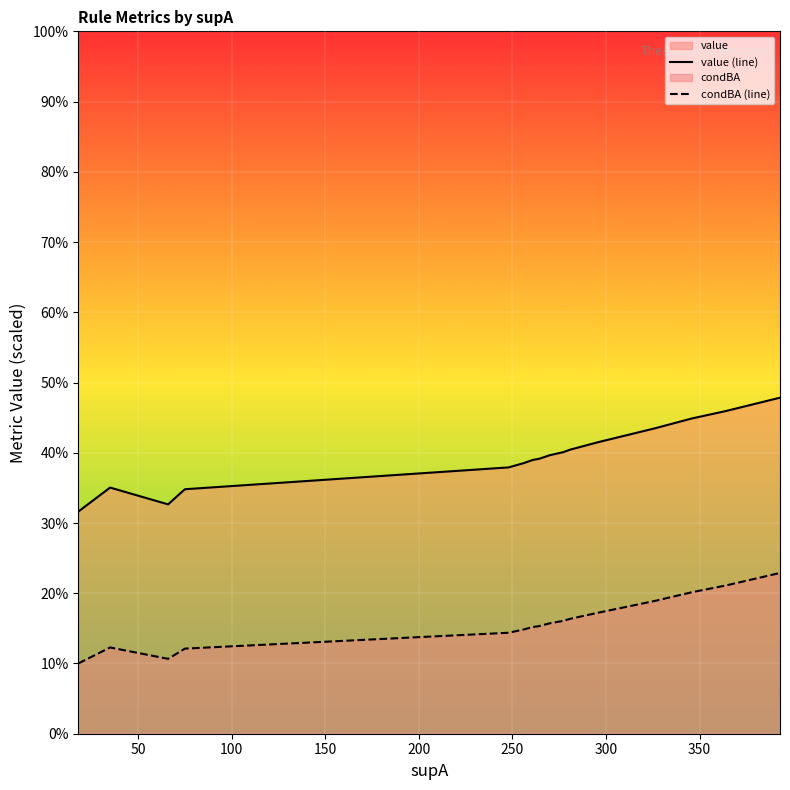

Which series has the largest range (max minus min)?

value (line)